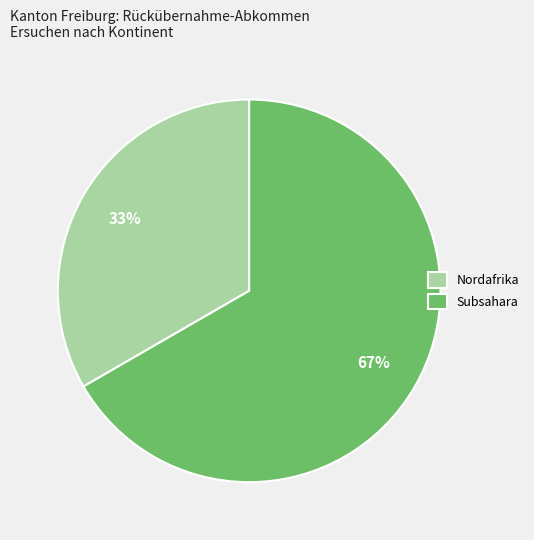

Rank the categories by value from lowest to highest.

Nordafrika, Subsahara